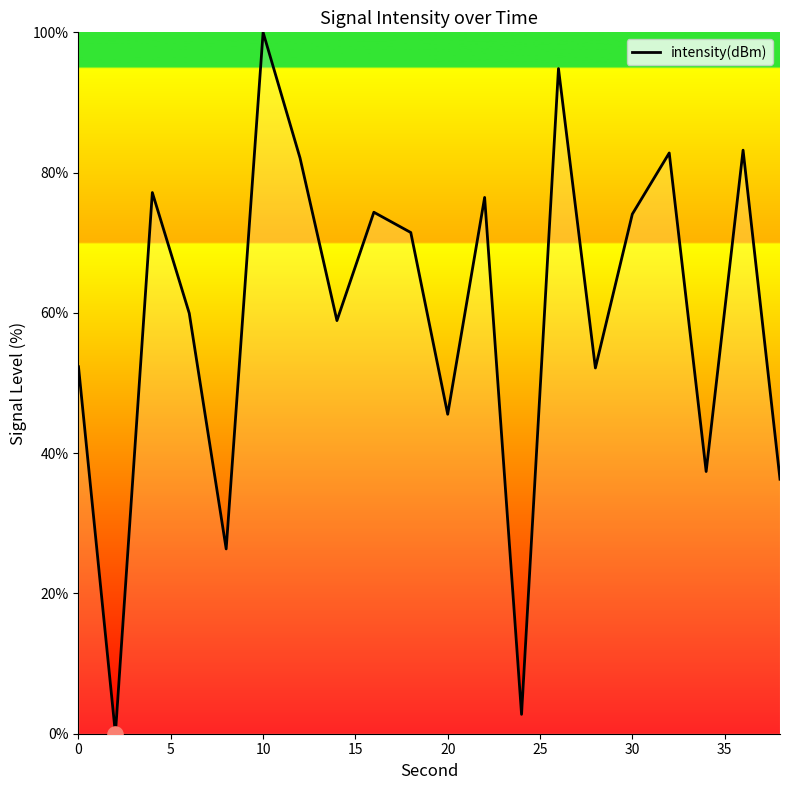

What is the maximum value shown in the chart?

100.0